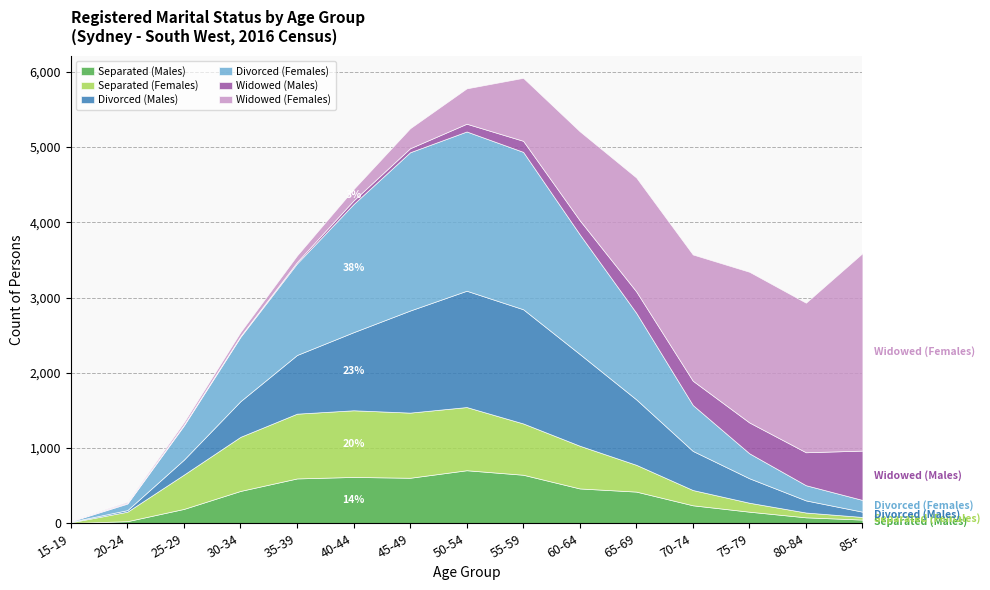

How many lines are shown in the chart?

6